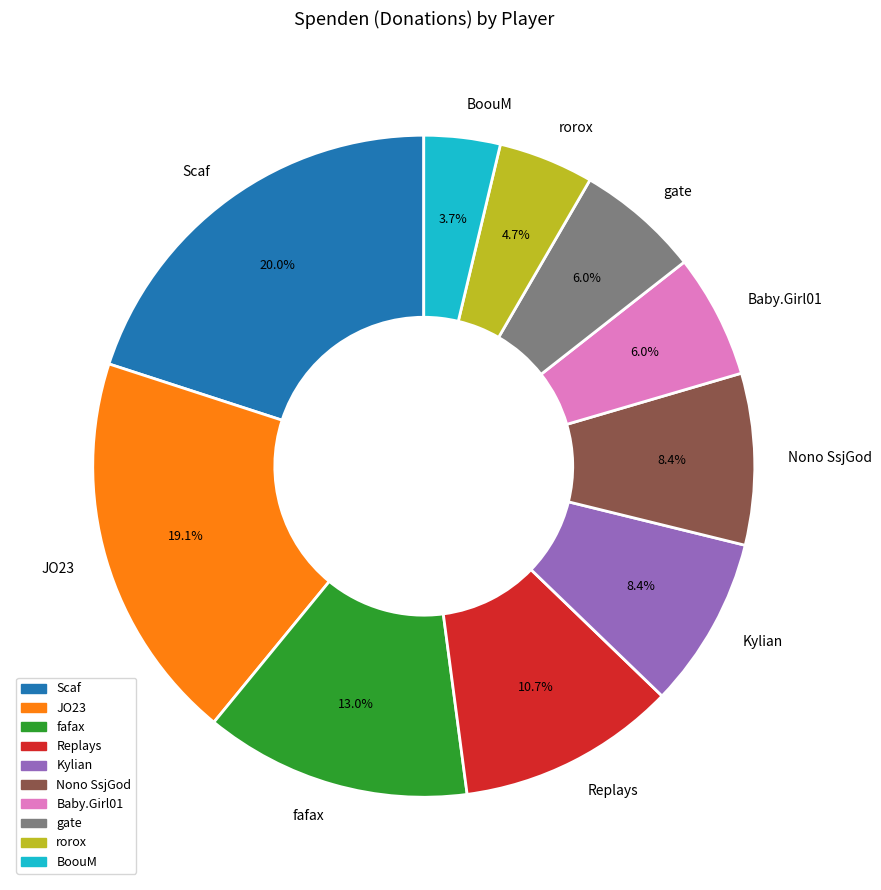

Between rorox and JO23, which is larger?

JO23